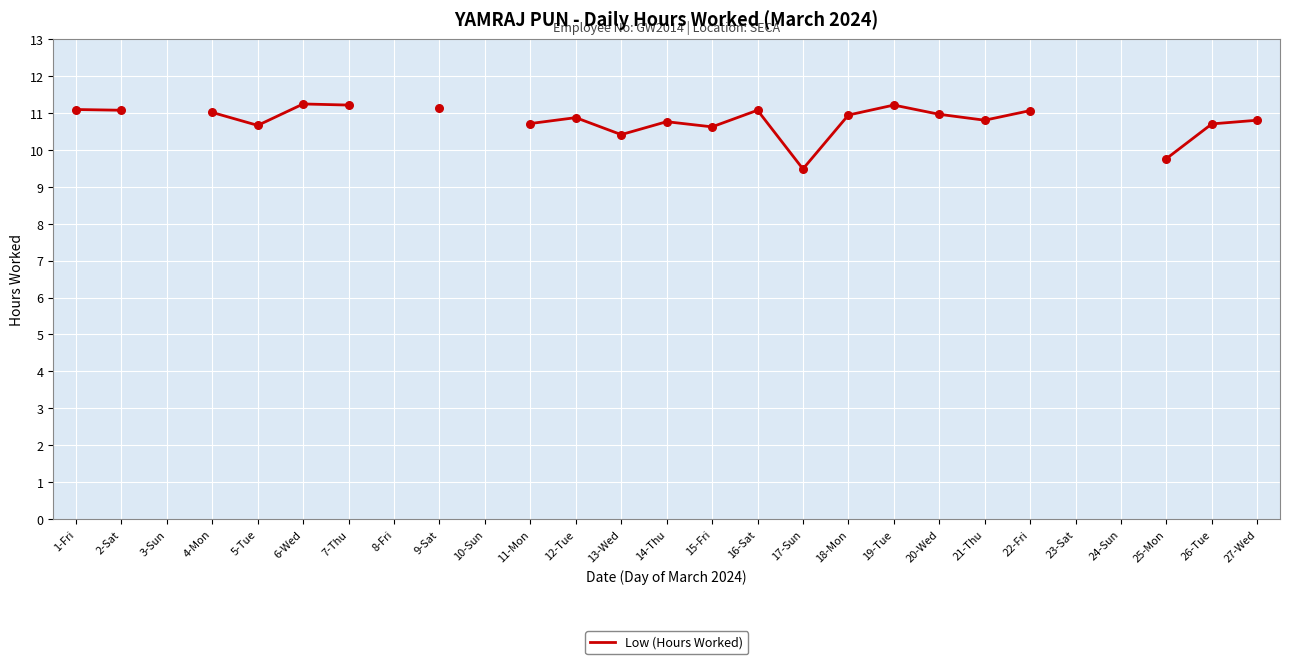

What is the change in value from 19-Tue to 21-Thu?

-0.4